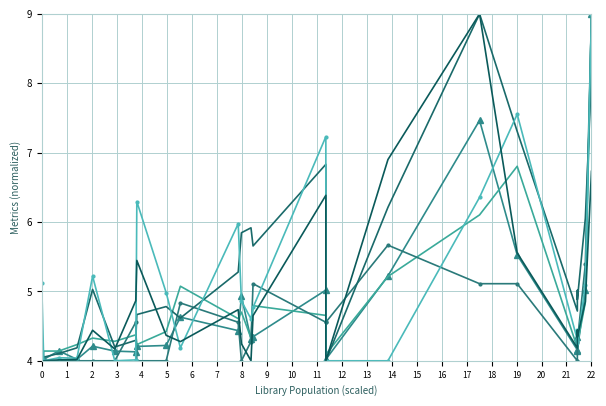

Between 8 and 17, which is larger?

17